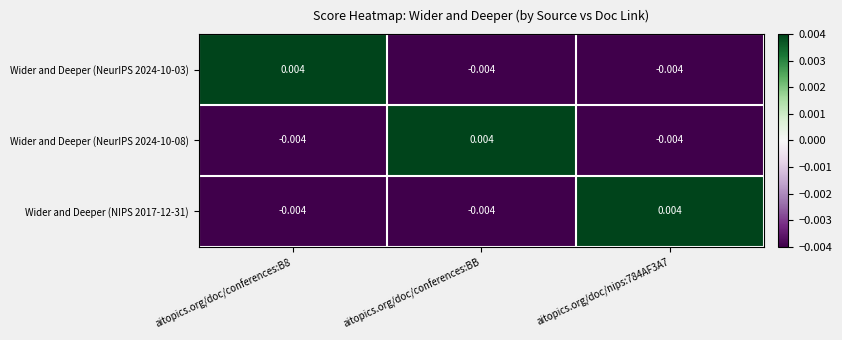

At which label does Wider and Deeper (NeurIPS 2024-10-08) reach its peak?

aitopics.org/doc/conferences:BB